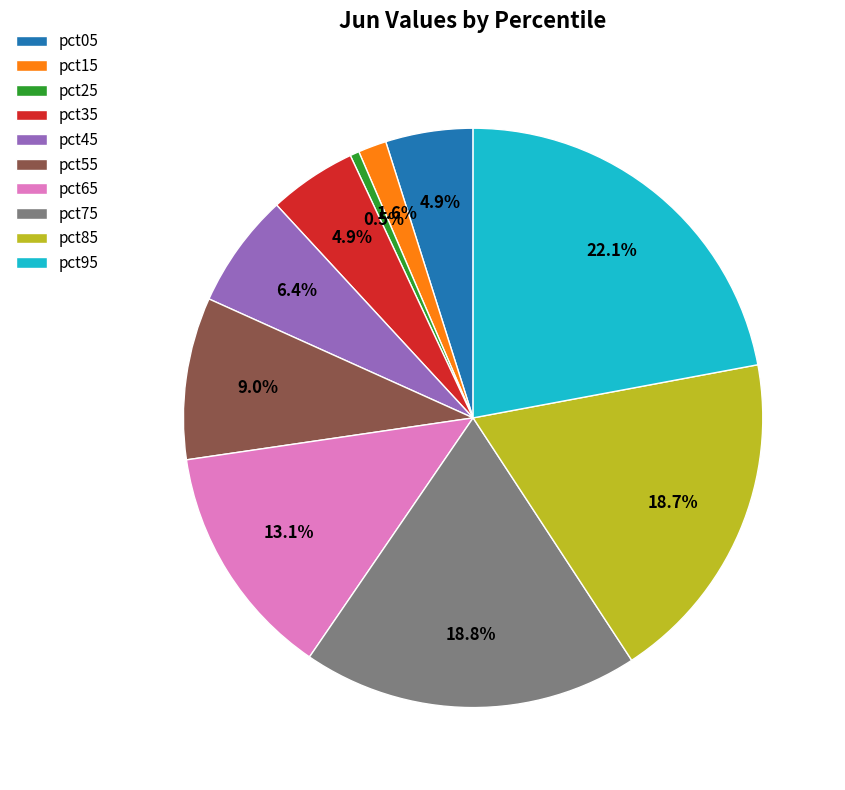

Is there any slice that represents more than half of the pie?

No